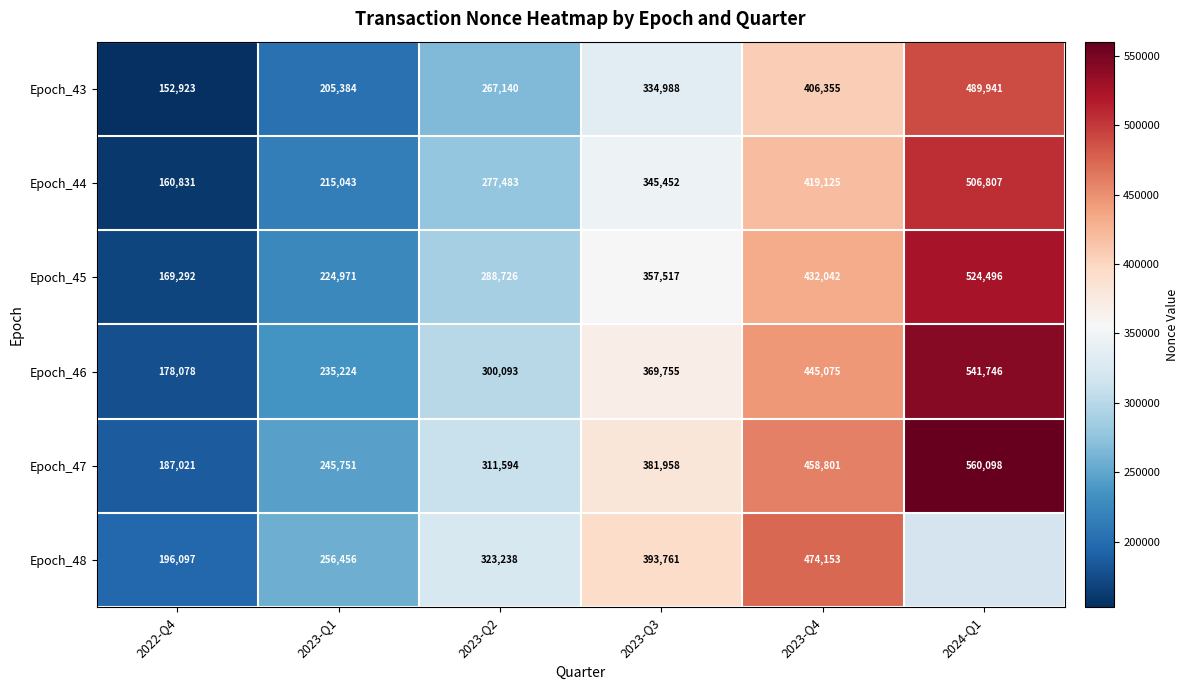

True or false: Epoch_43 has a value of 146994.0 at 2023-Q3.

False